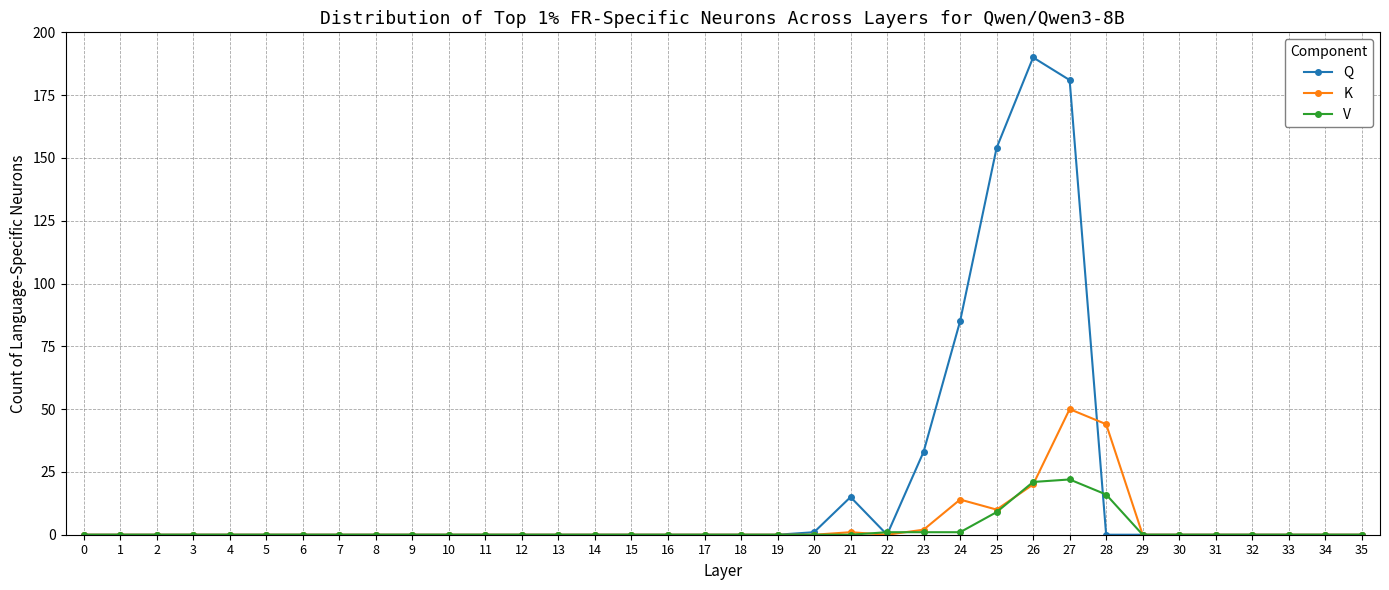

At which label is K closest to 25?

26